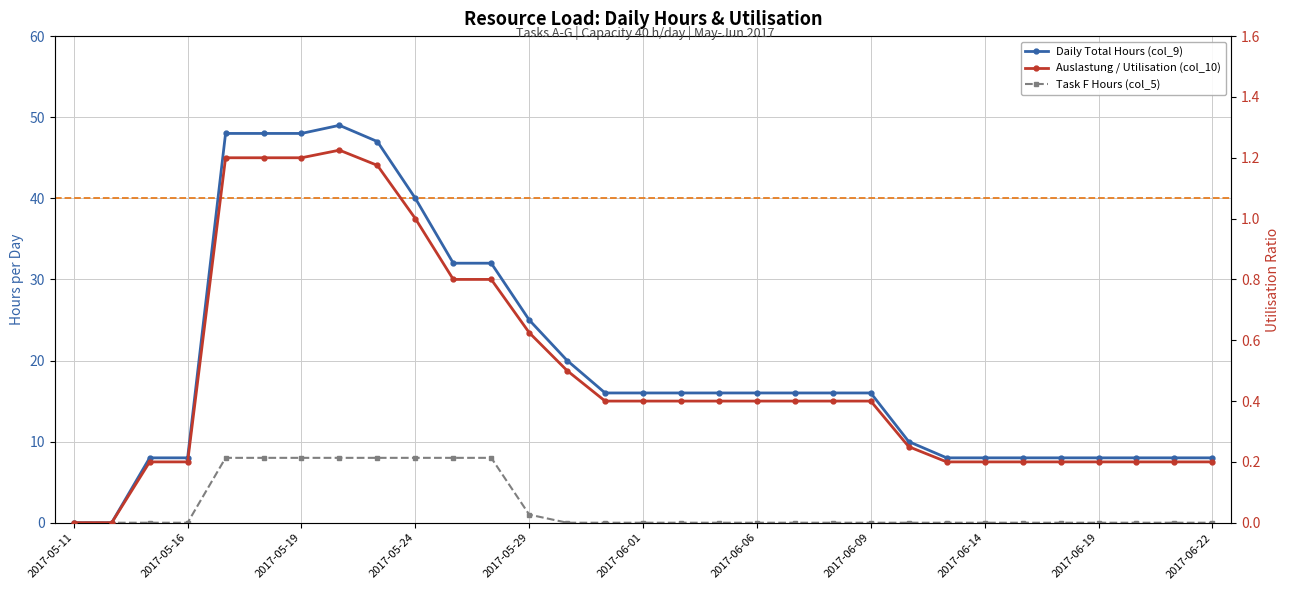

What is the value of the Daily Total Hours (col_9) point at the 20th from the left?

16.0